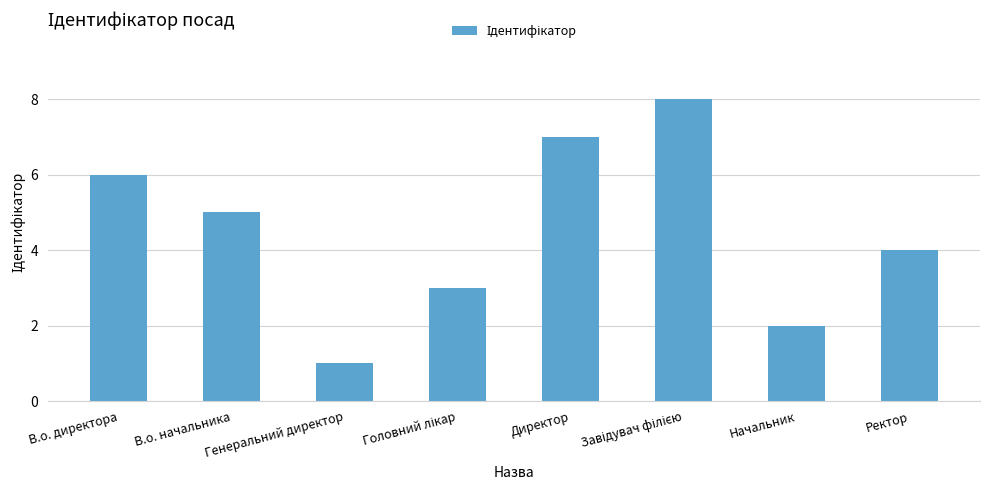

Count the number of categories in the chart.

8